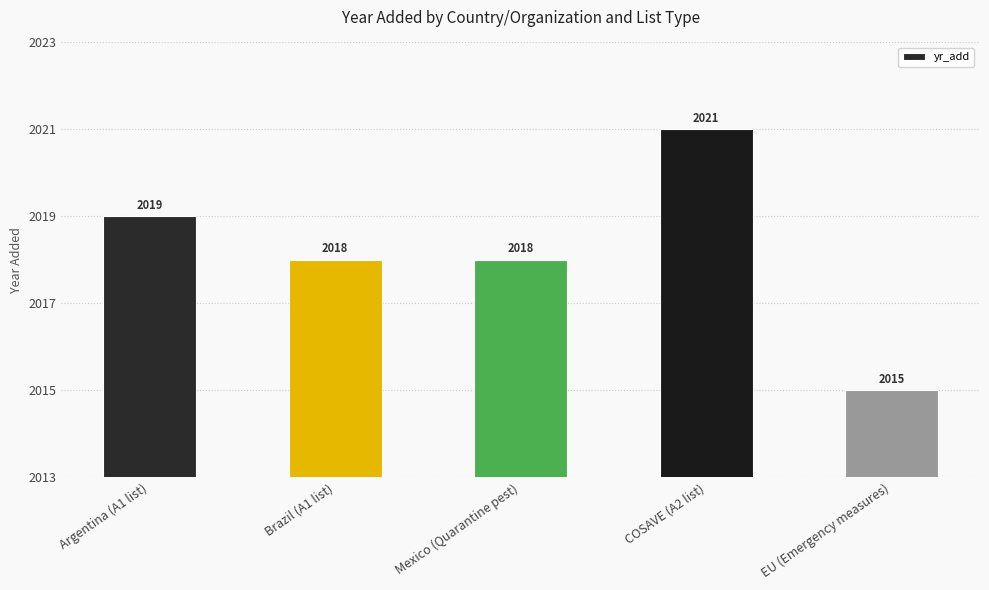

How many values are between 2018 and 2019?

3